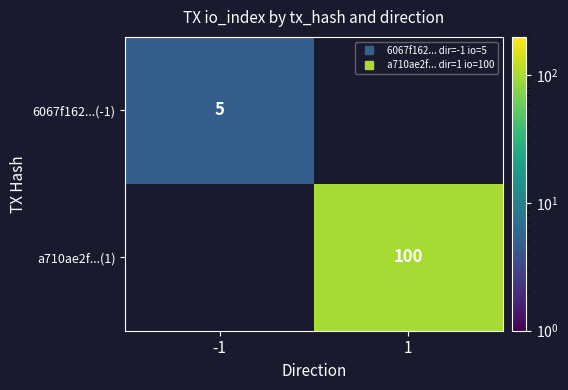

The a710ae2f...(1) series shows 100.0 at 1. True or false?

True